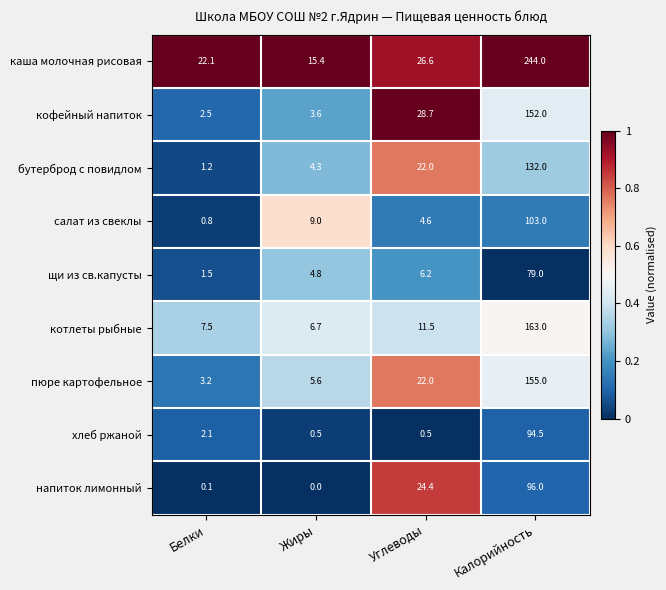

What is the approximate value of каша молочная рисовая at Жиры?

15.4